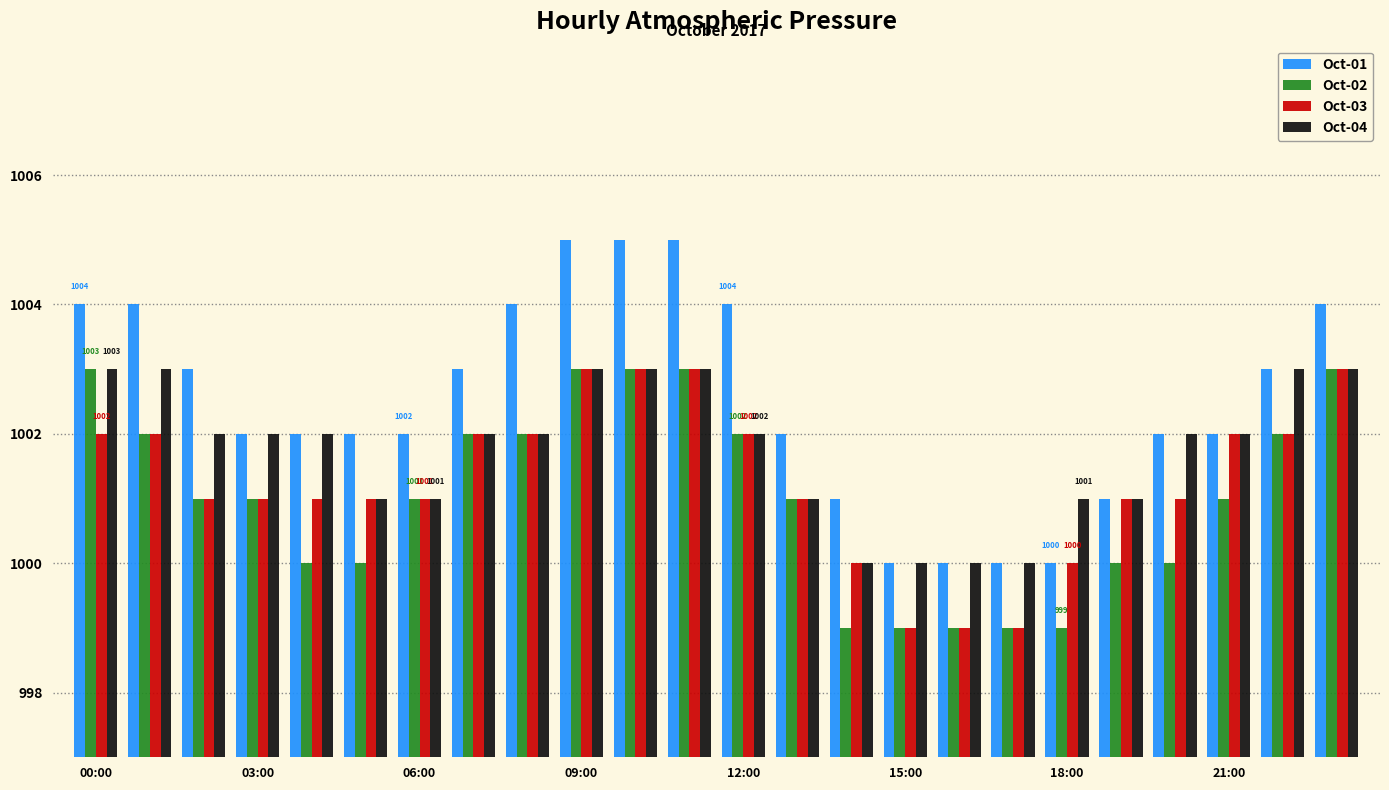

What is the difference between the maximum and minimum values in the Oct-01 series?

5